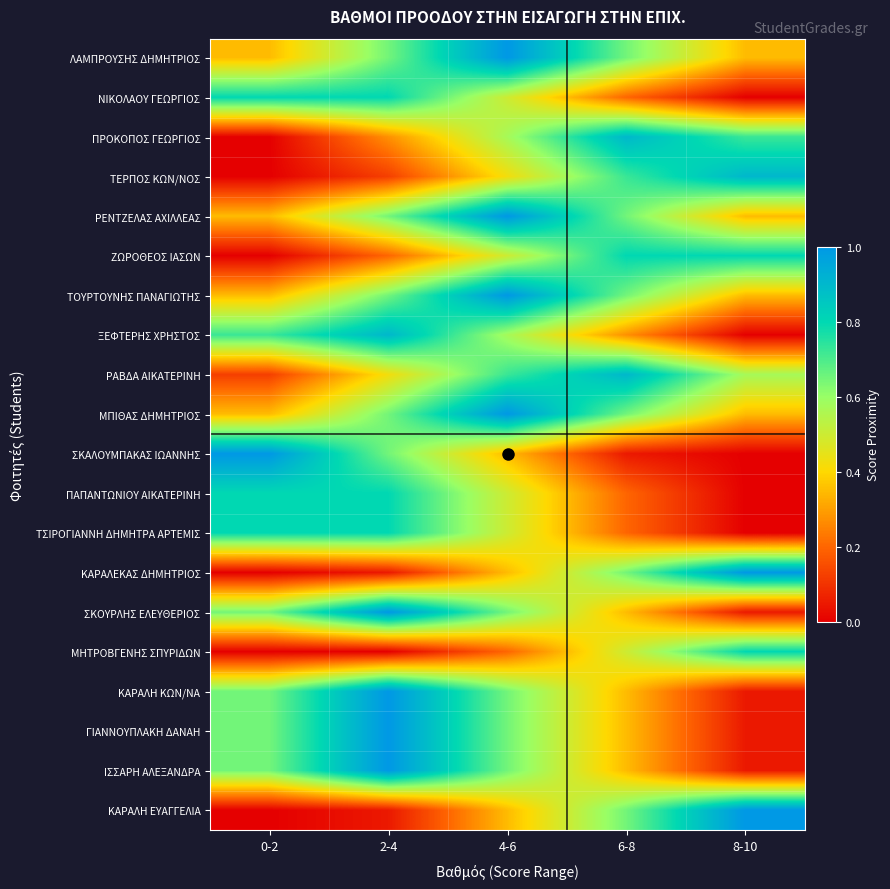

What is the difference between the highest and lowest values at 2-4?

1.0